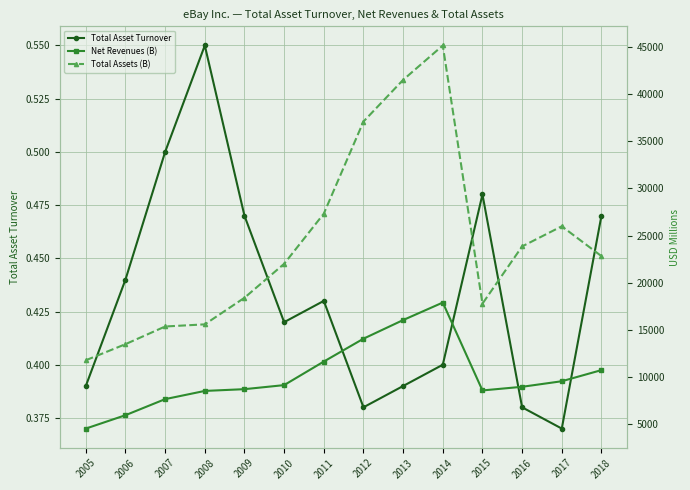

True or false: Total Asset Turnover has a value of 0.5 at 2015.

True